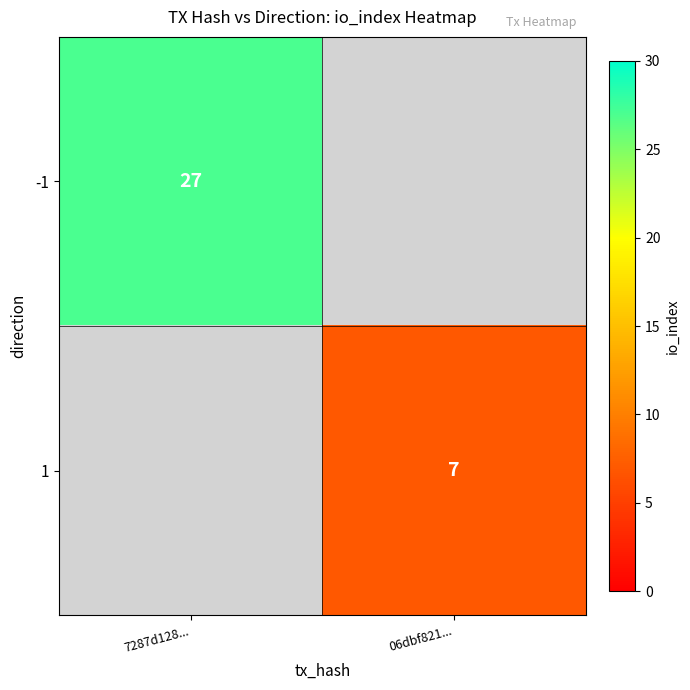

True or false: 1 has a value of 7 at 06dbf821....

True